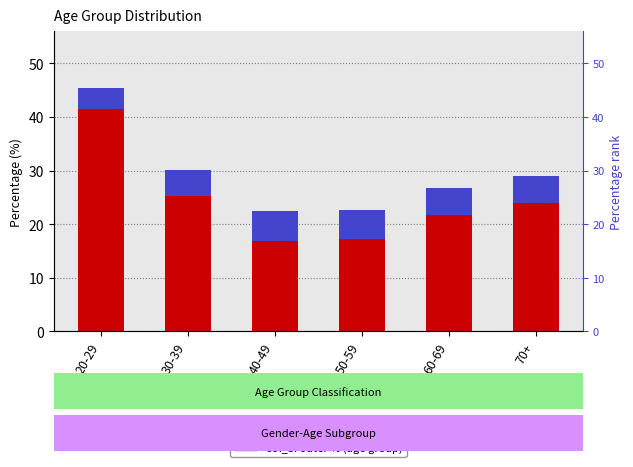

How many data points in col_5 (outer percentage) are less than 5?

2